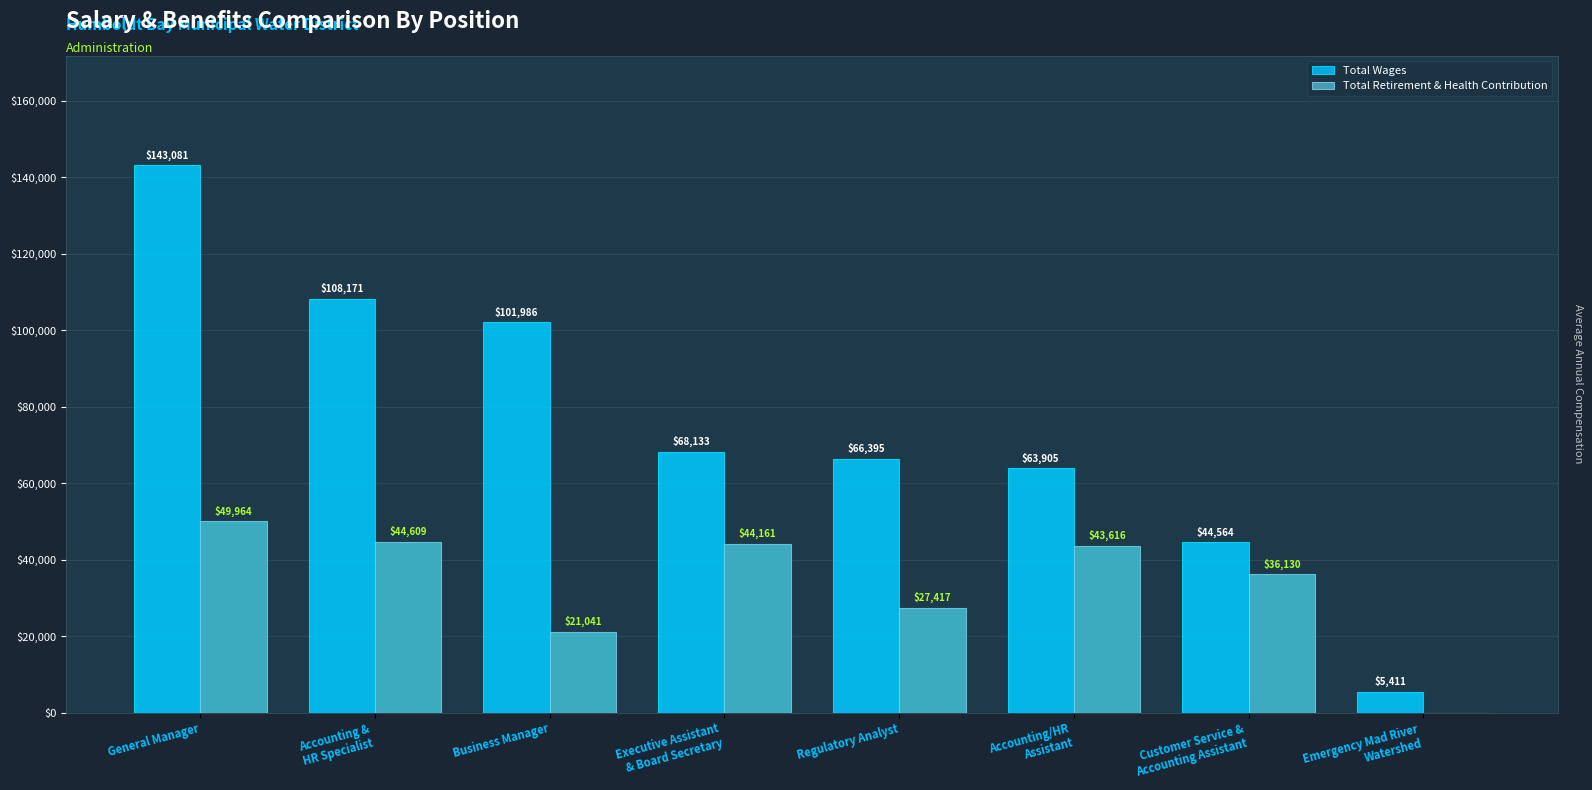

Between Executive Assistant
& Board Secretary and Regulatory Analyst, which is larger?

Executive Assistant
& Board Secretary